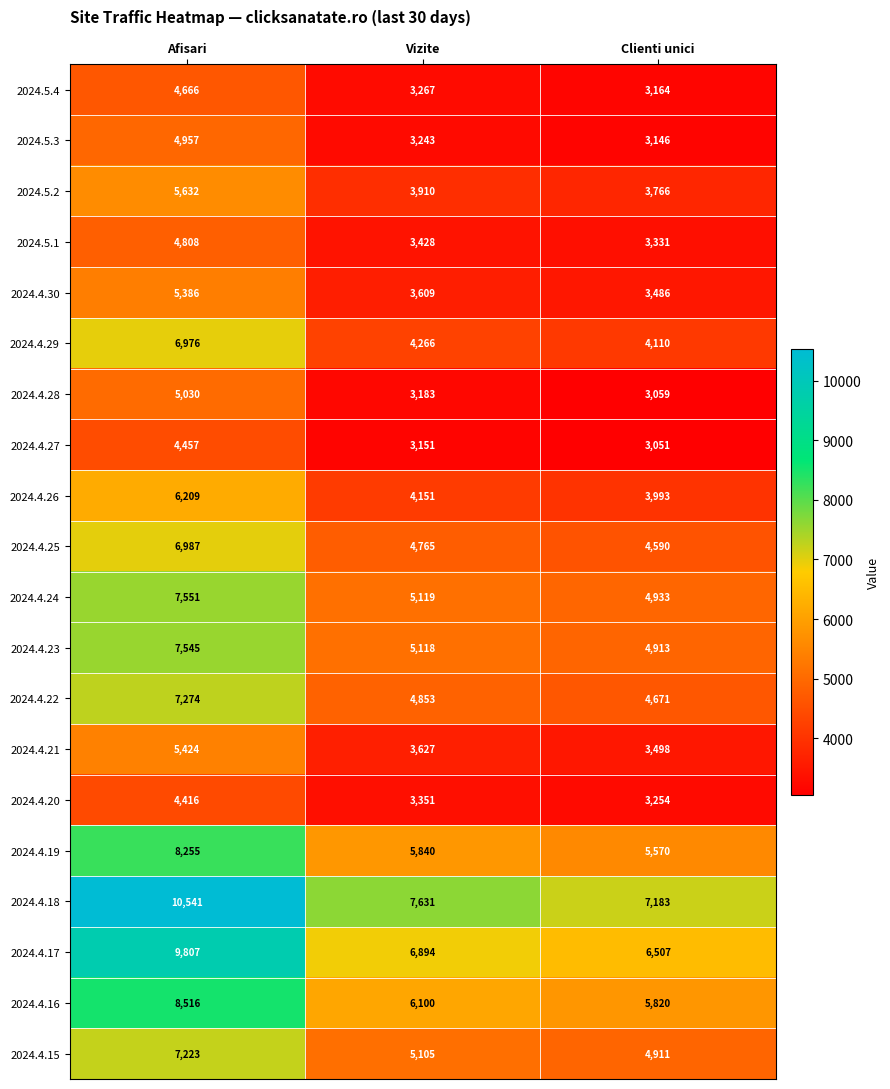

At which category is the sum across all series the highest?

Afisari